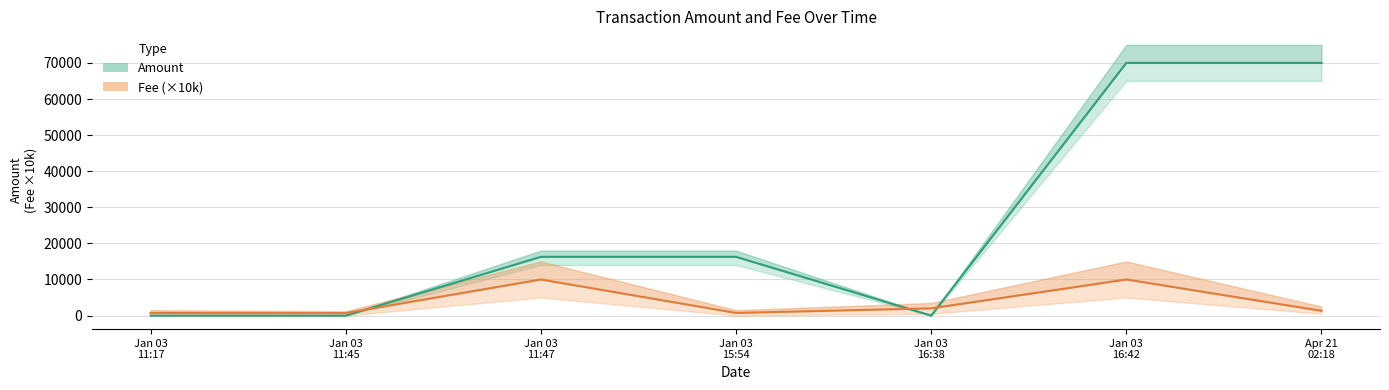

How many intersections are there between Fee (×10k) and Amount?

3